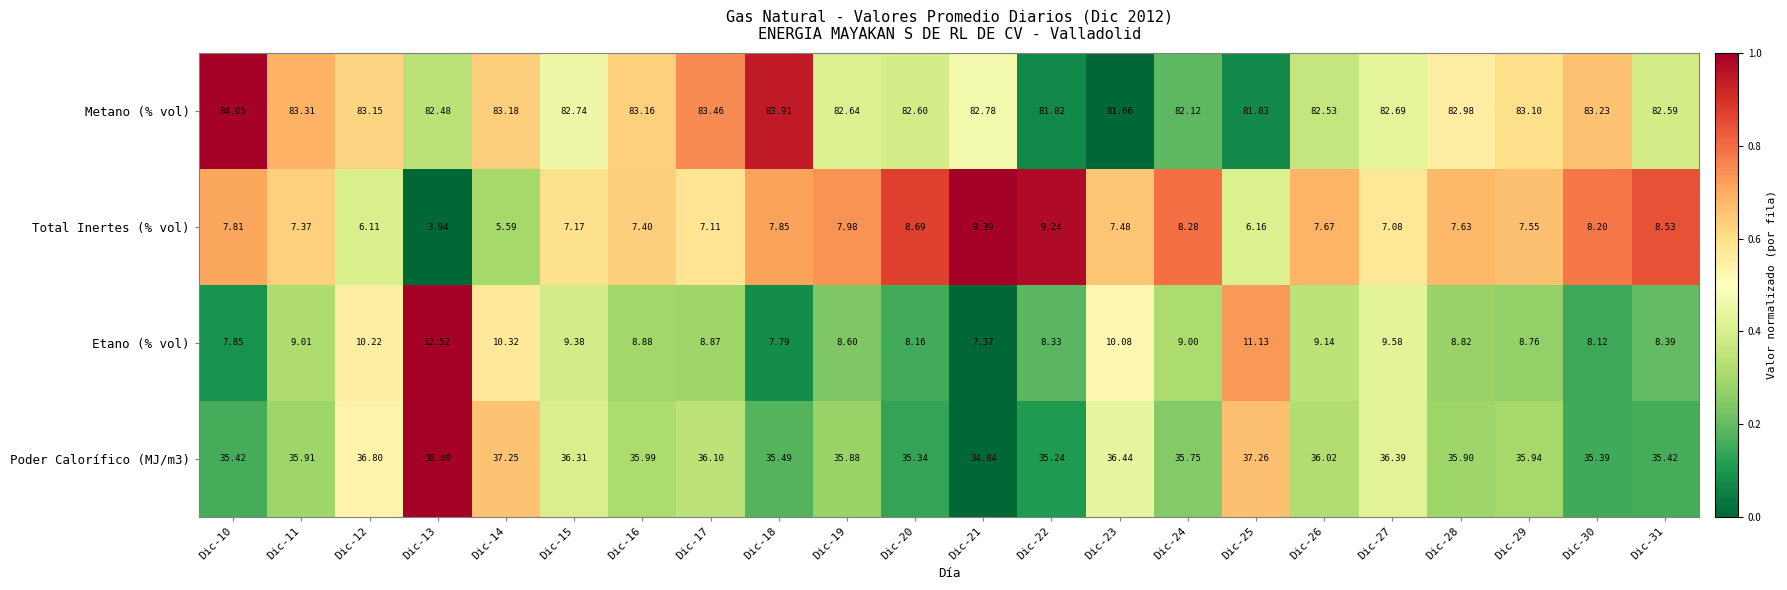

Is the value of Poder Calorífico (MJ/m3) at Dic-26 greater than the value of Etano (% vol) at Dic-10?

Yes